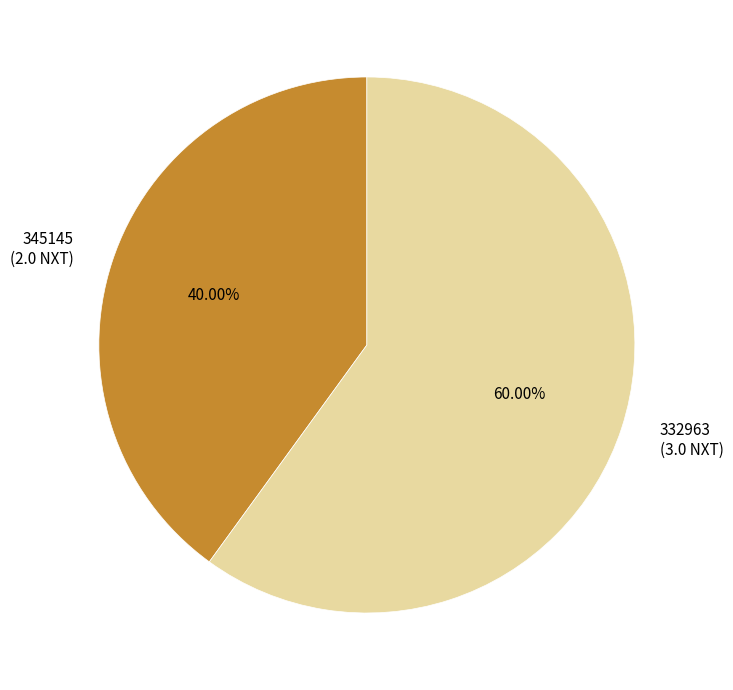

Count the number of slices in the pie.

2